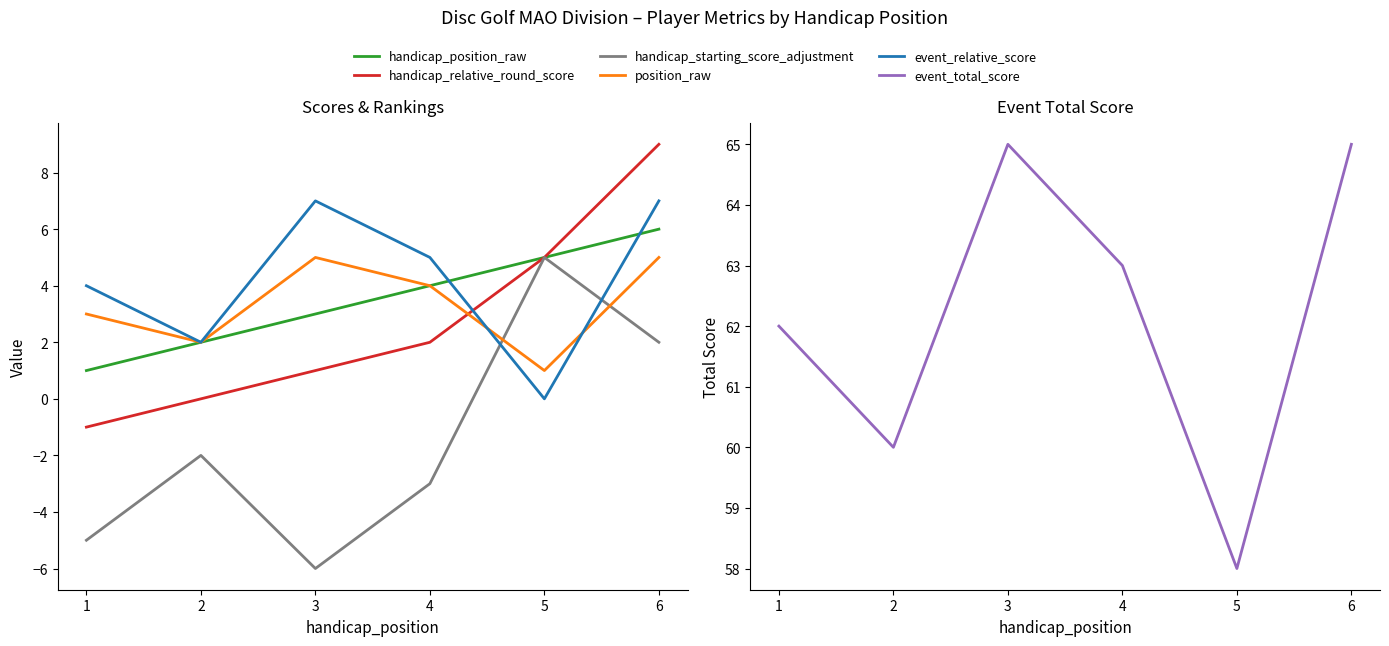

What is the difference between the event_total_score values at 1 and 3?

3